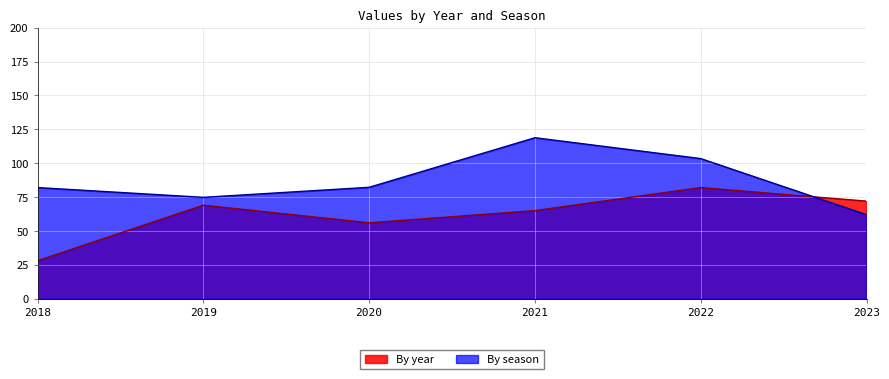

How many series are shown in this chart?

2